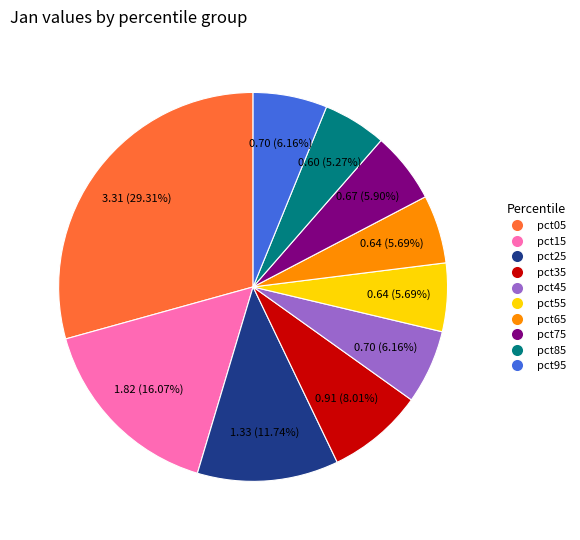

Is it true that pct85 is 5% of the pie?

True